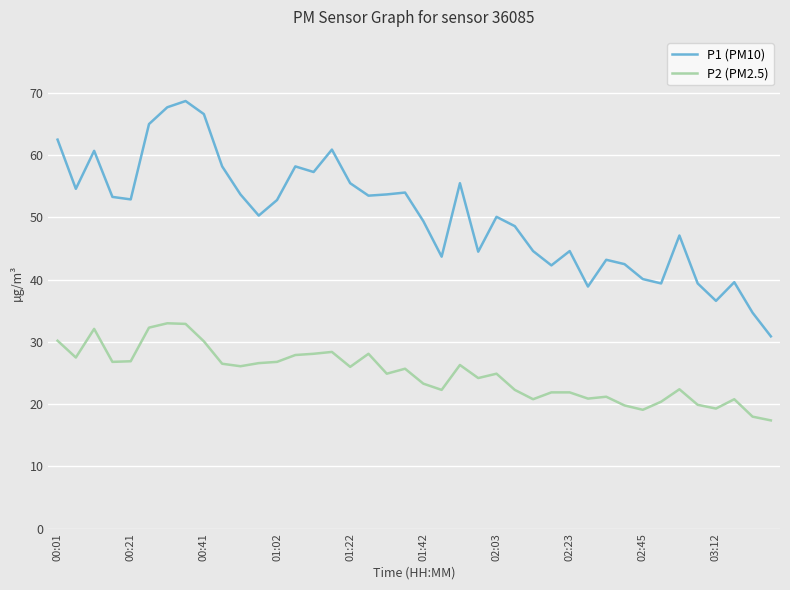

Does the chart have visible grid lines?

Yes